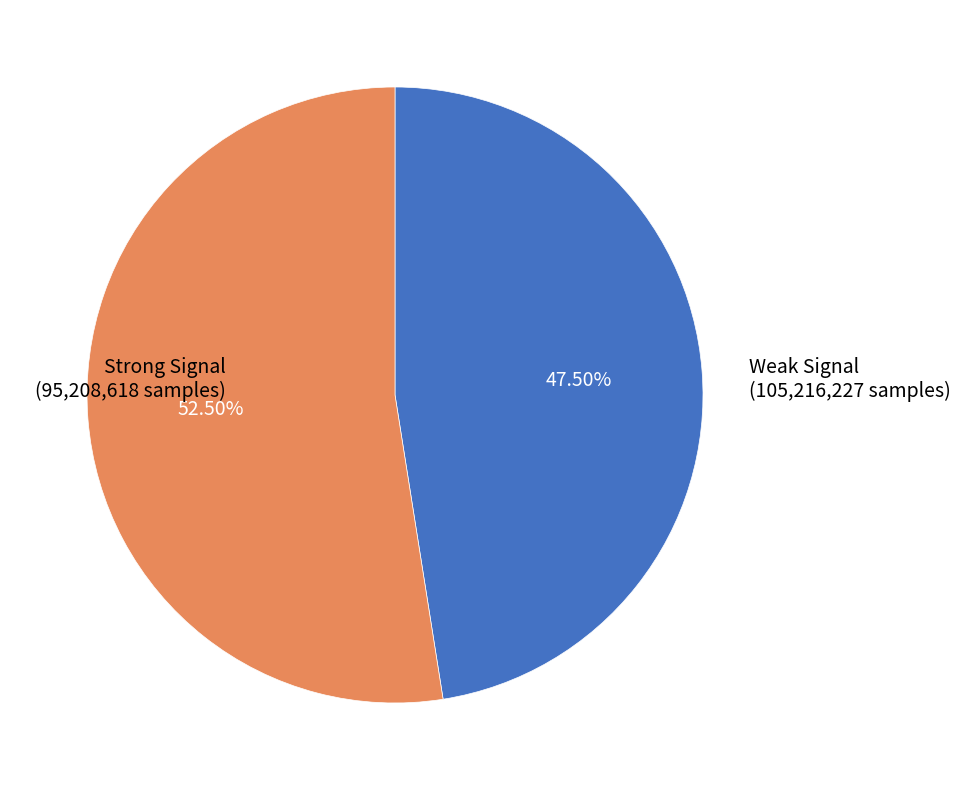

What is the ratio of the value at Weak Signal to the value at Strong Signal?

1.1